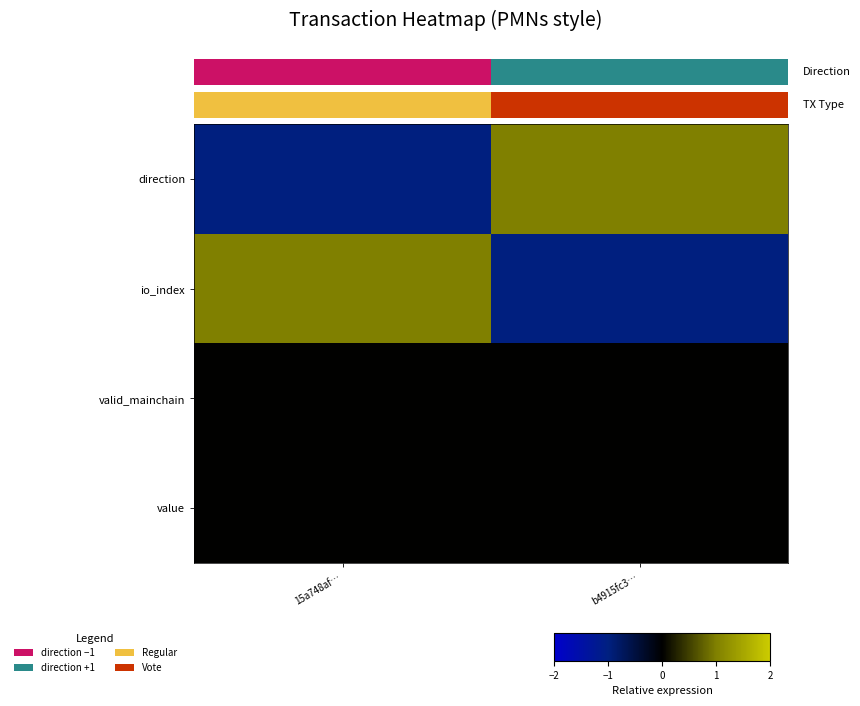

True or false: valid_mainchain has a value of 0 at 15a748af….

True